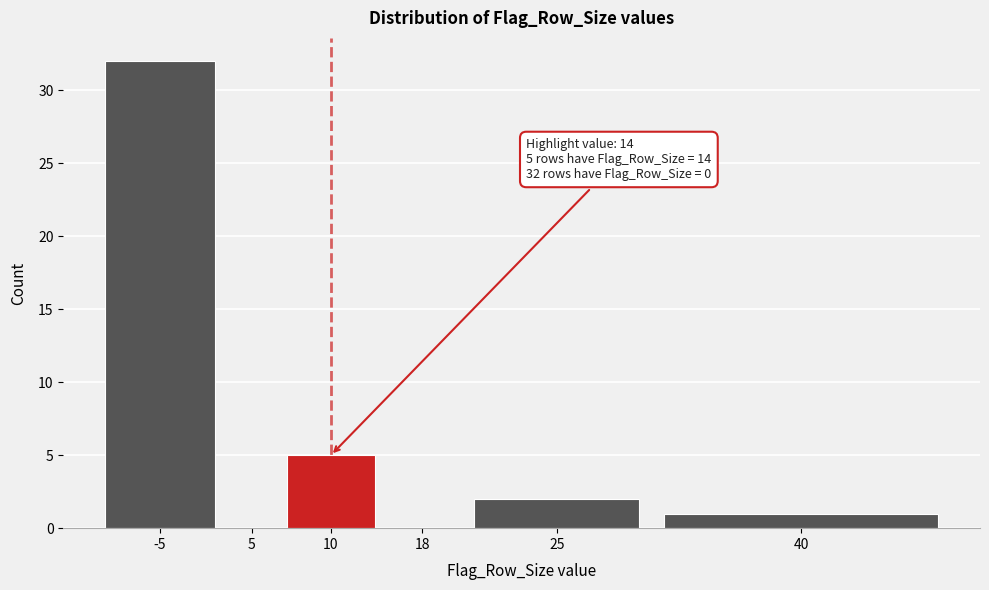

Reading right to left, transcribe all the data shown in this chart.

40=1	25=2	18=0	10=5	5=0	-5=32